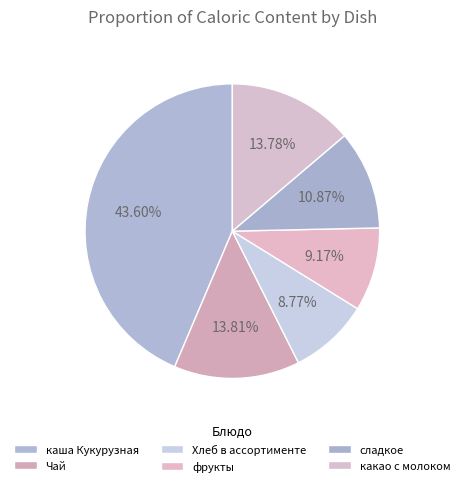

What percentage is NOT represented by какао с молоком?

86.2%